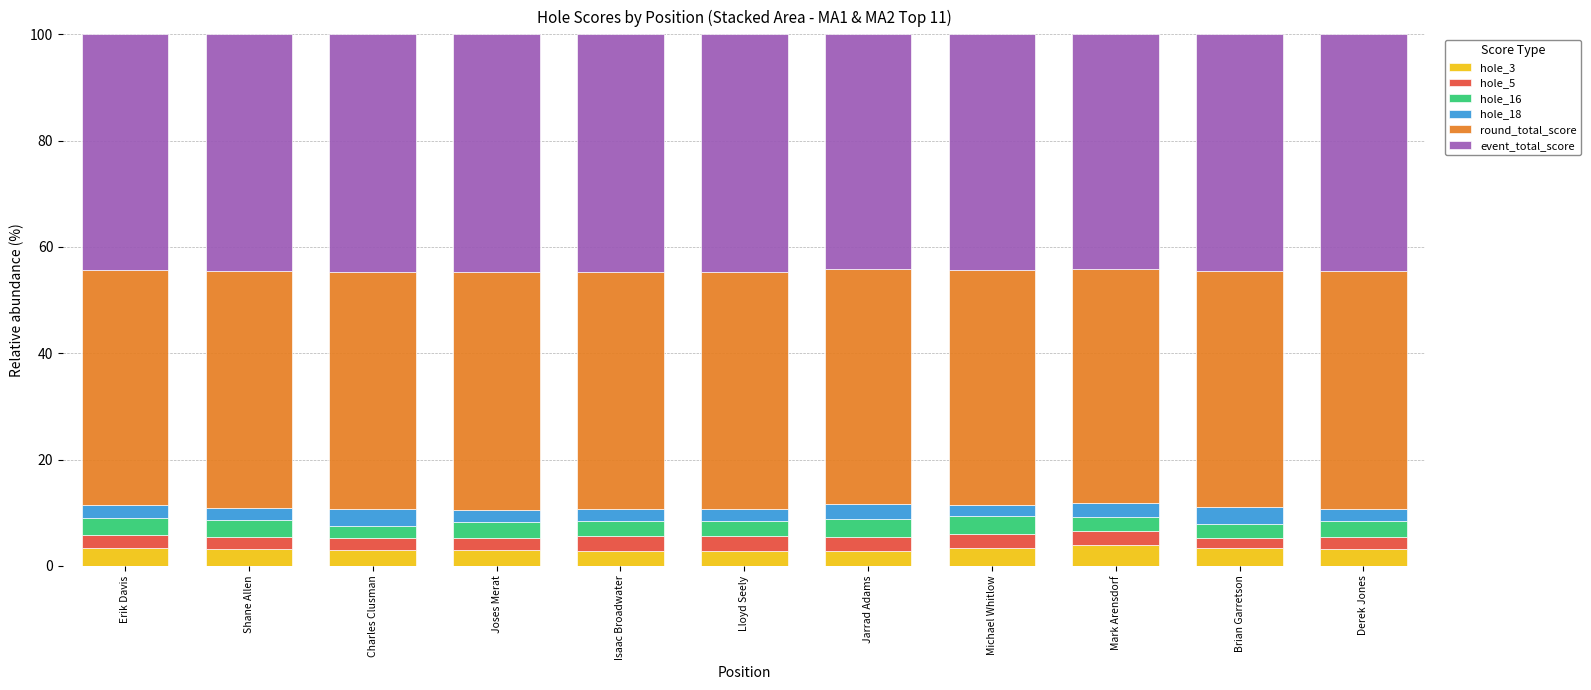

What is the total value across all series at Mark Arensdorf?

100.0